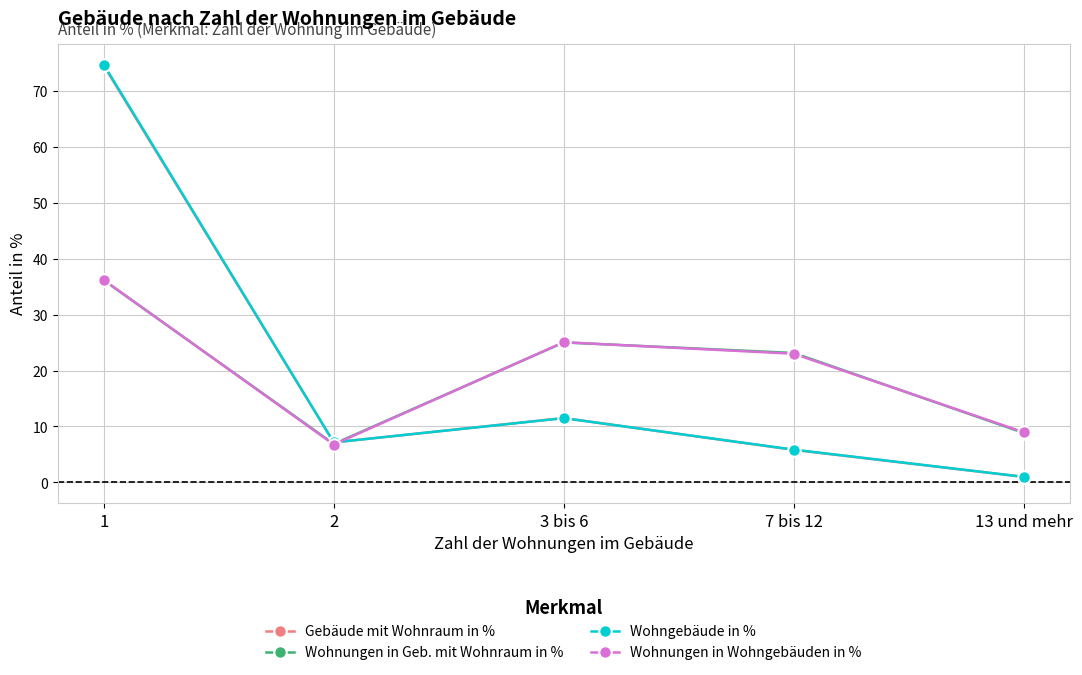

The value of Wohngebäude in % at 13 und mehr is 1.0. True or false?

True